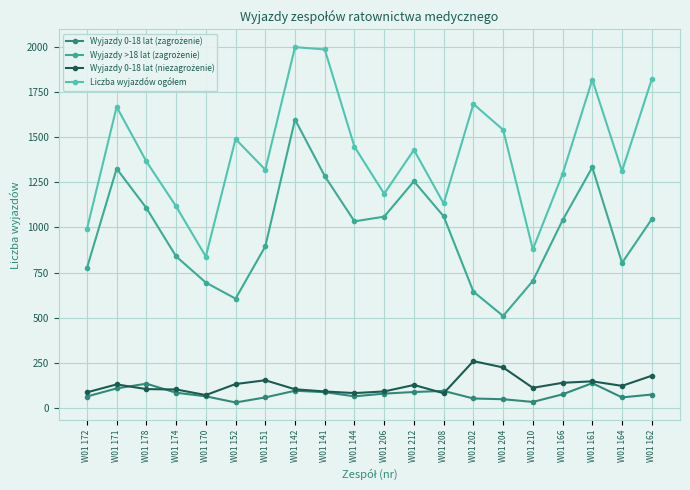

What is the label of the 14th point from the left?

W01 202